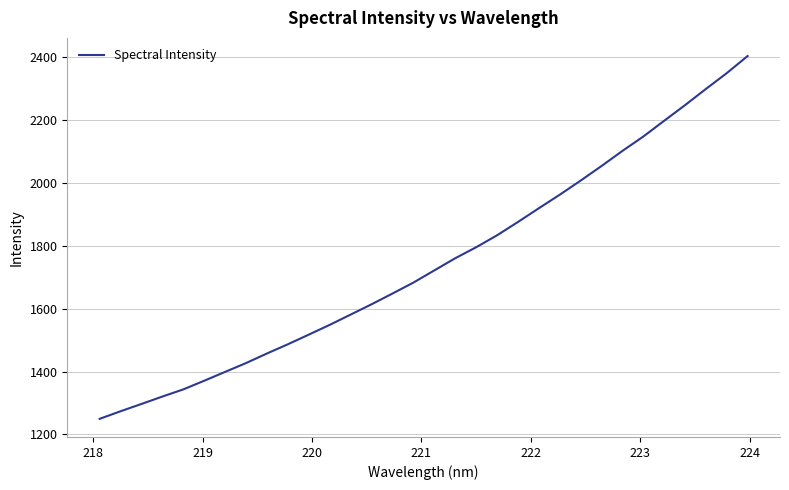

What is the greatest value displayed?

2402.2